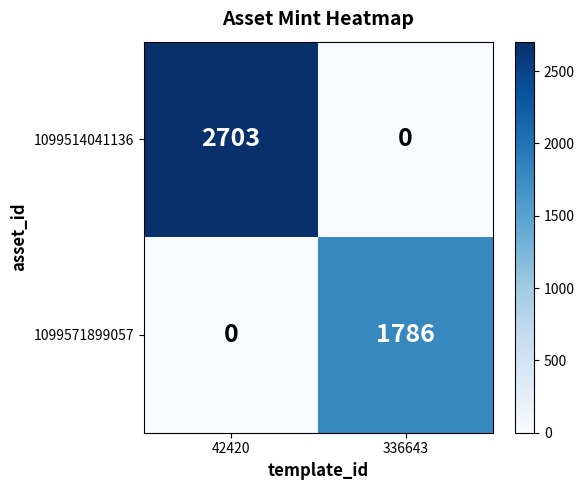

How many positive values does the 1099514041136 series have?

1